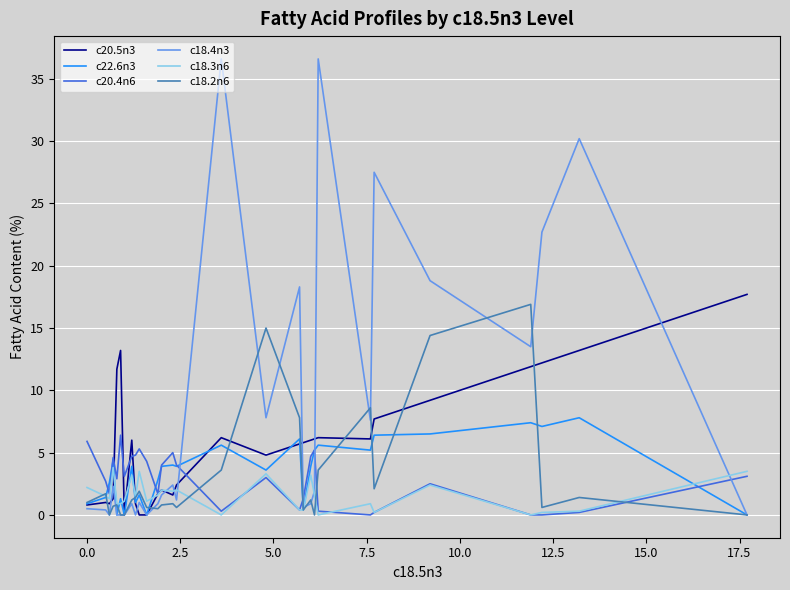

Which series has the widest spread of values?

c18.4n3